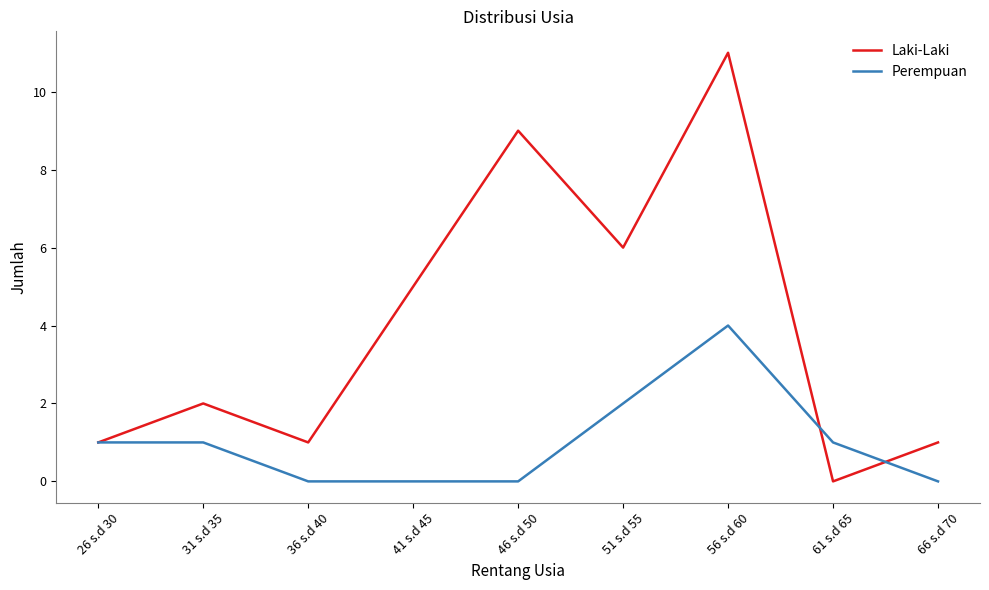

Rank the series by their maximum value, from lowest to highest.

Perempuan, Laki-Laki